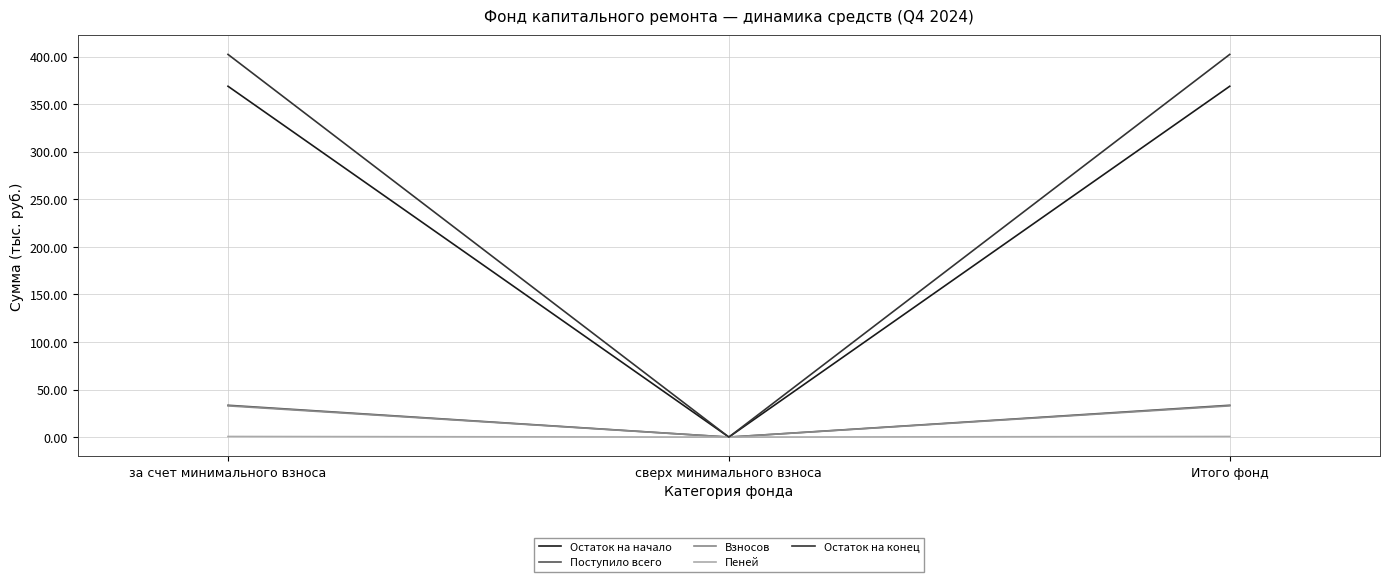

What is the total value across all series at Итого фонд?

838.5